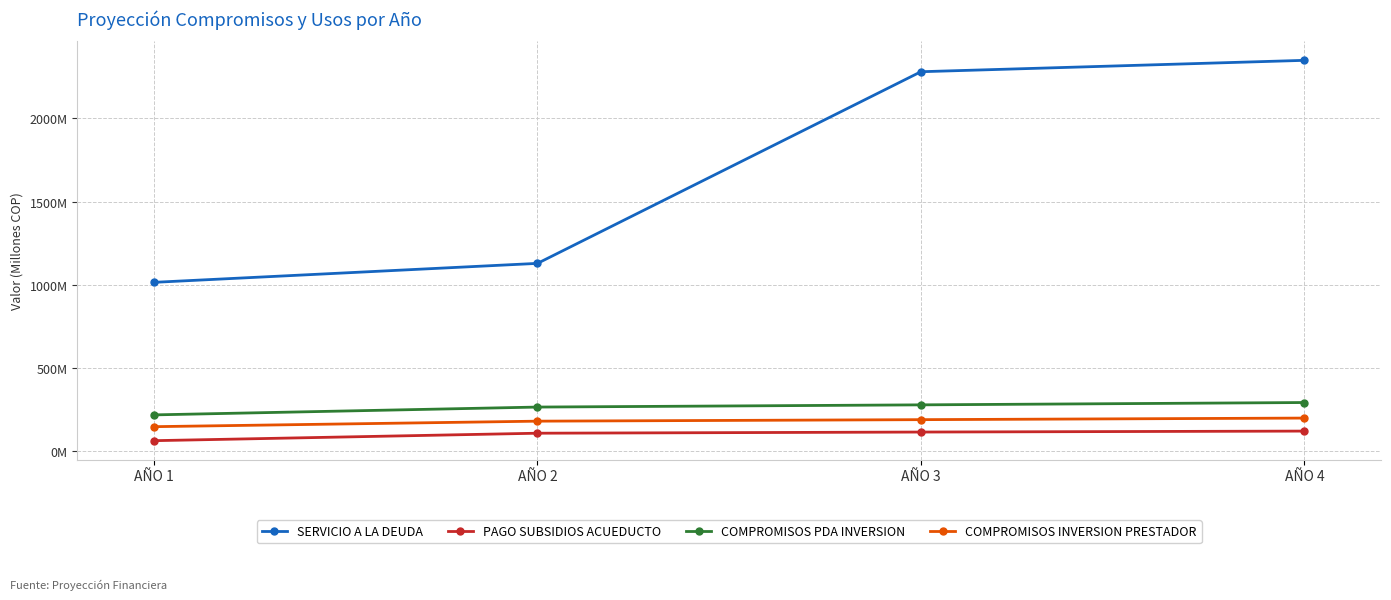

What is the sum of the SERVICIO A LA DEUDA values at AÑO 1 and AÑO 3?

3294543453